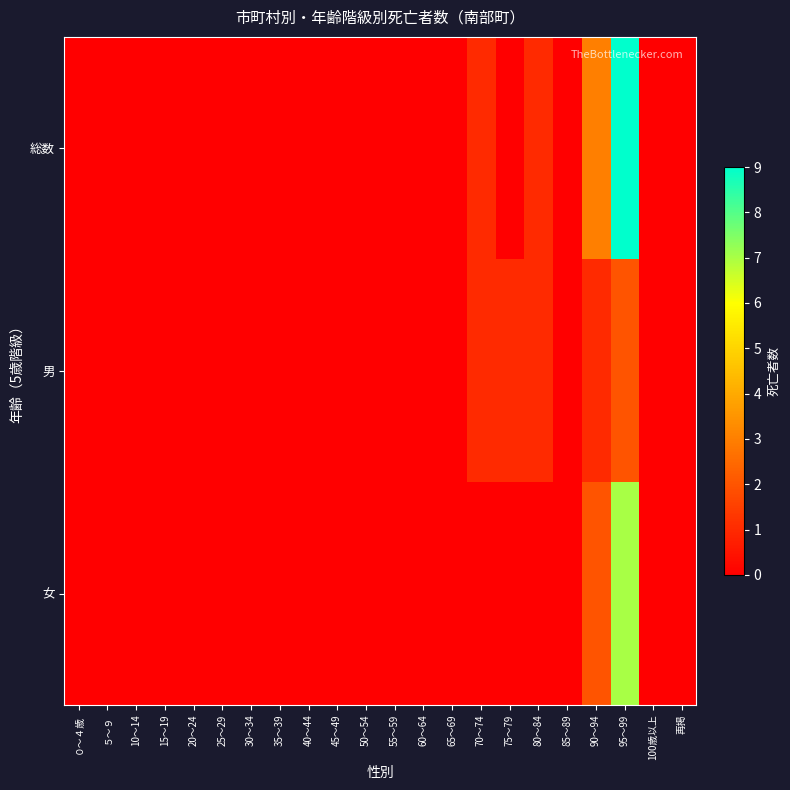

Which has a higher value, 75～79 or 60～64?

75～79